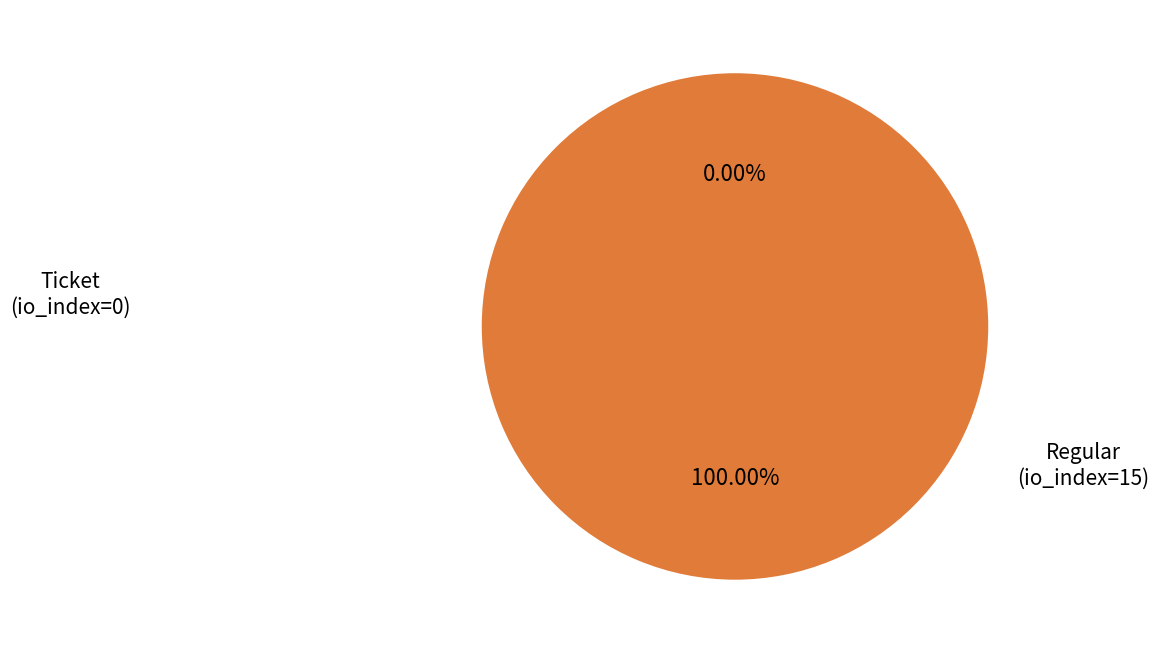

What percentage do Ticket (io_index=0) and Regular (io_index=15) together represent?

100.0%